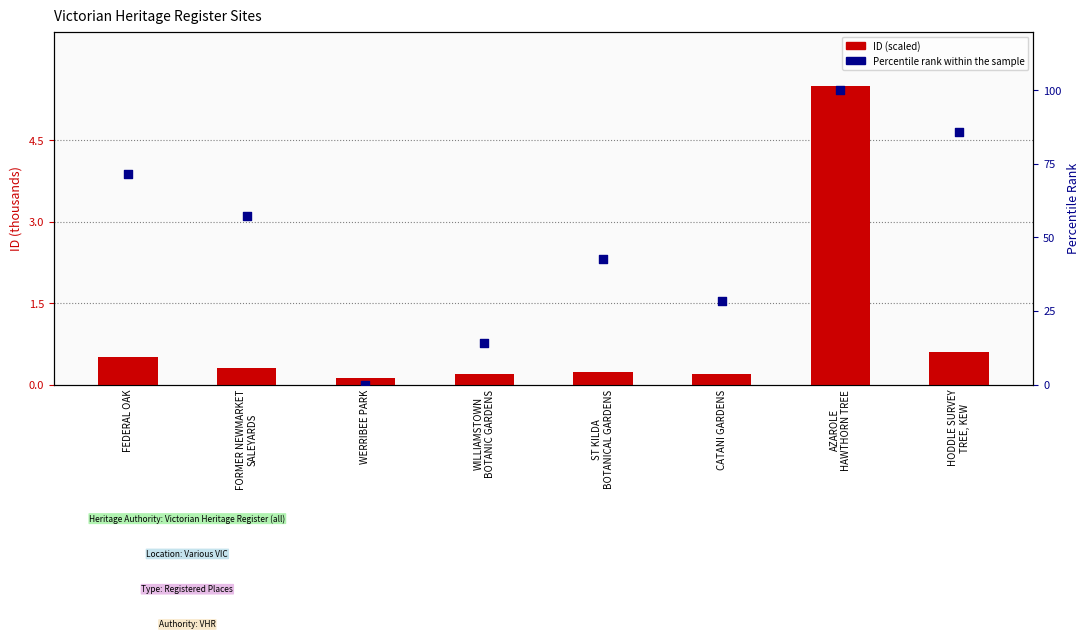

What is the total value across all series at FORMER NEWMARKET
SALEYARDS?

57.4